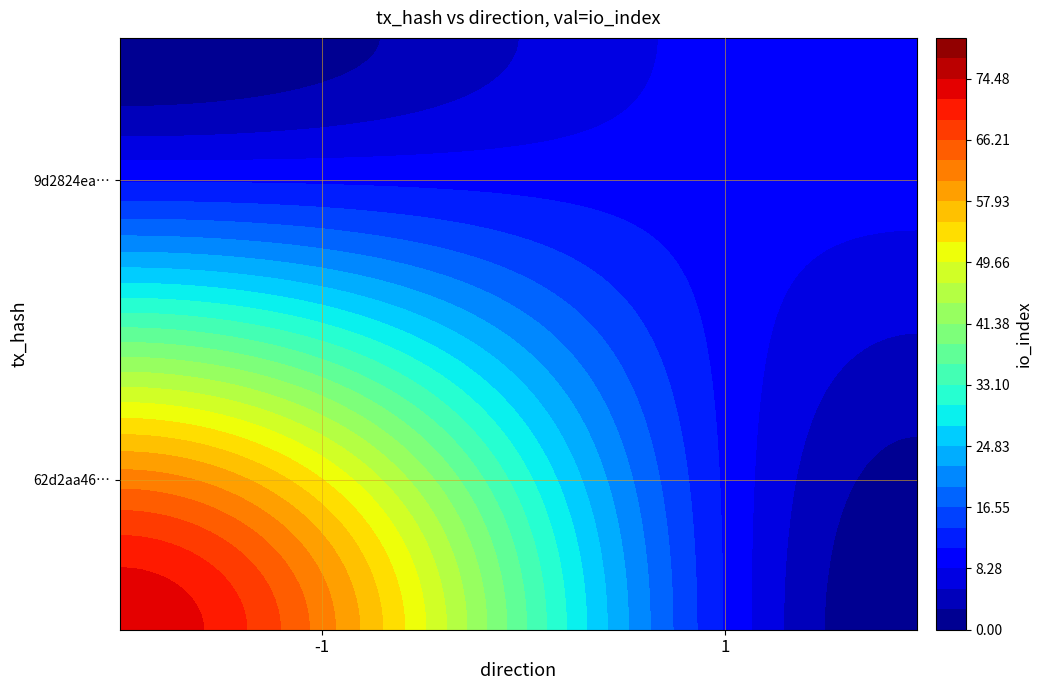

How many data points in 9d2824ea660290b482bff8a5543da79fb4a4e6e are less than 11?

1